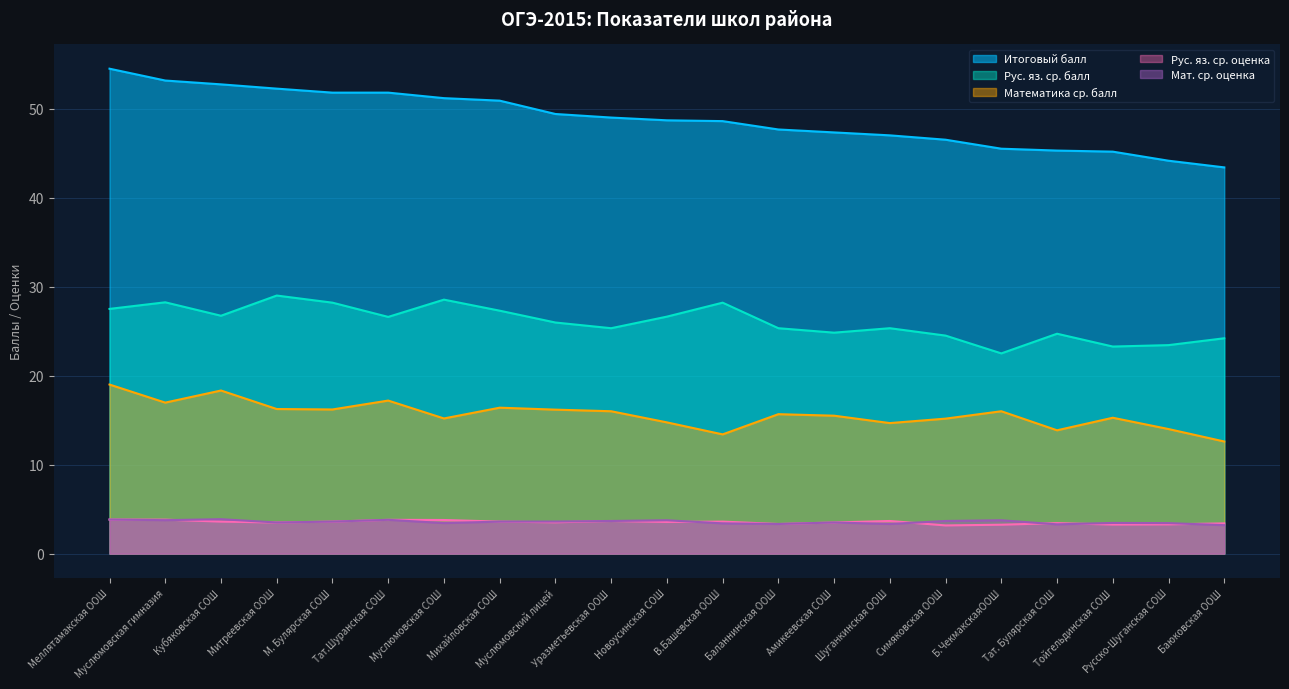

What is the sum of the Итоговый балл values at Симяковская ООШ and Муслюмовская СОШ?

97.7